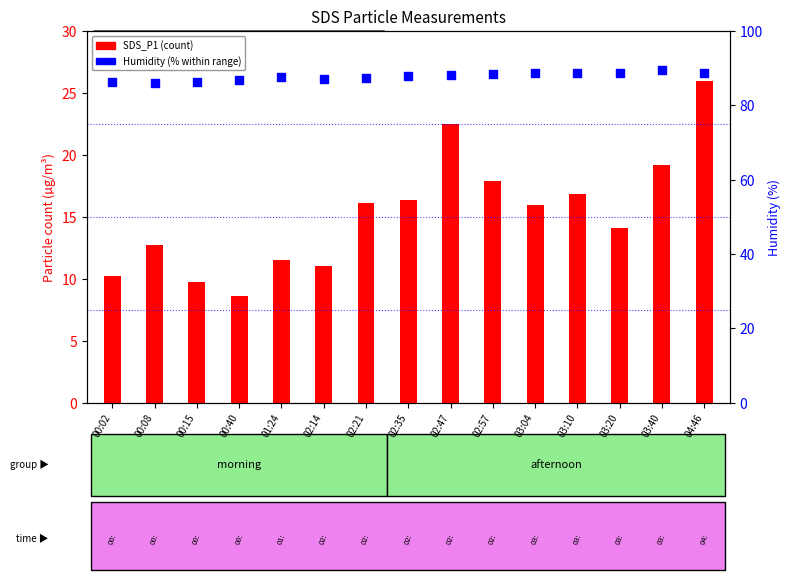

Which series has the largest total across all categories?

Humidity (%)